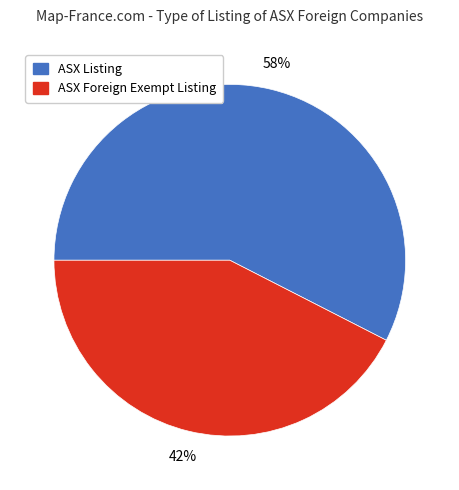

How many segments does this pie chart have?

2